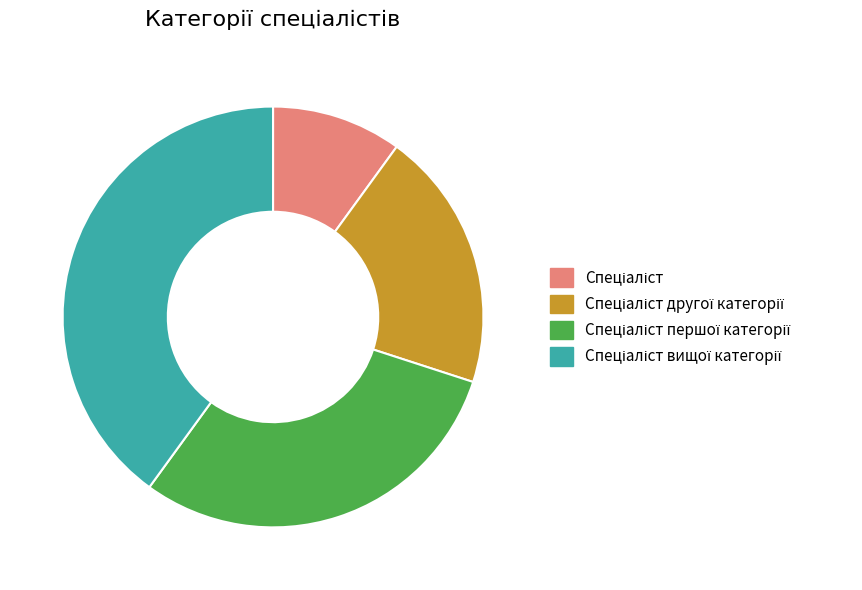

Is there a majority slice in this chart?

No